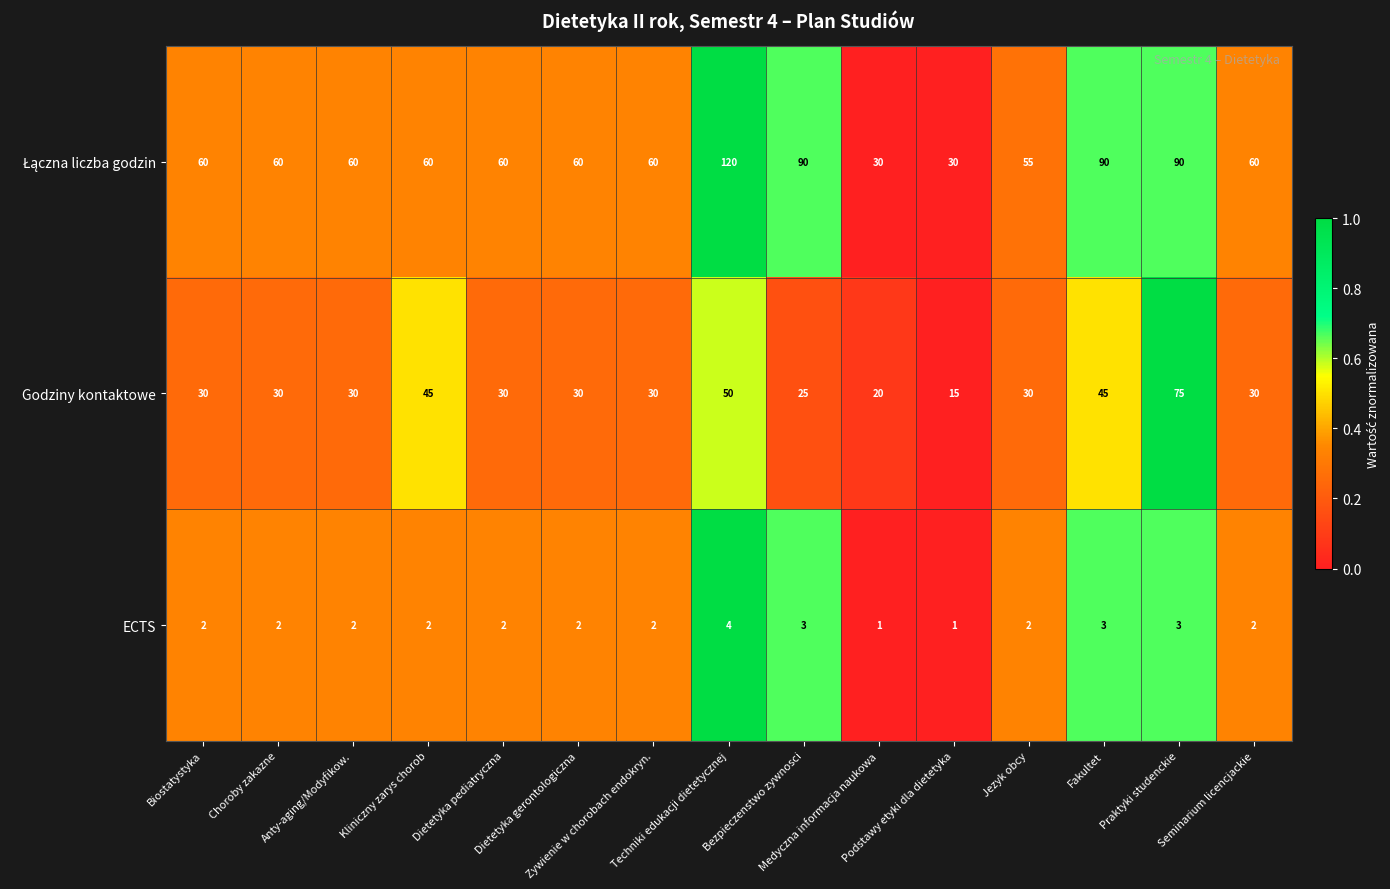

What is the difference between the maximum and minimum values in the Godziny kontaktowe series?

60